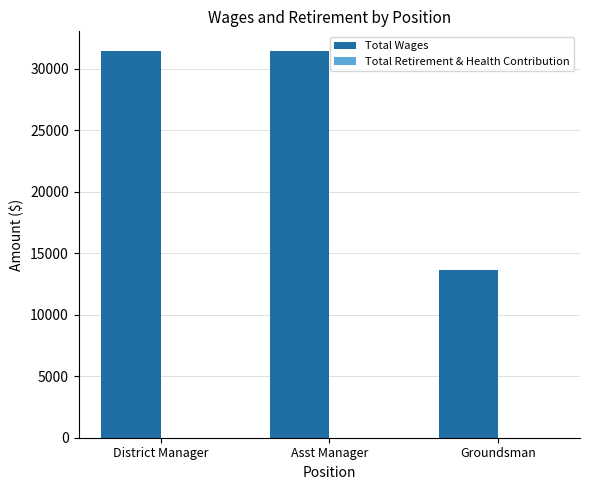

Which label corresponds to the smallest value in the chart?

Groundsman